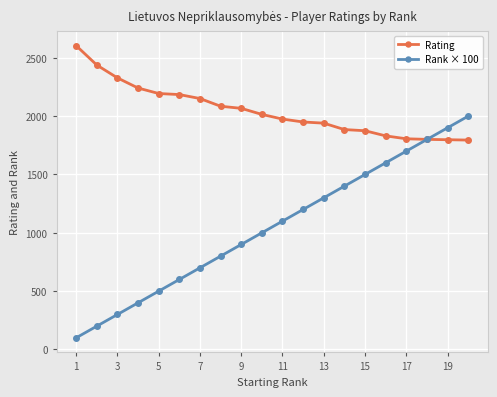

Which series has the largest range (max minus min)?

Rank × 100